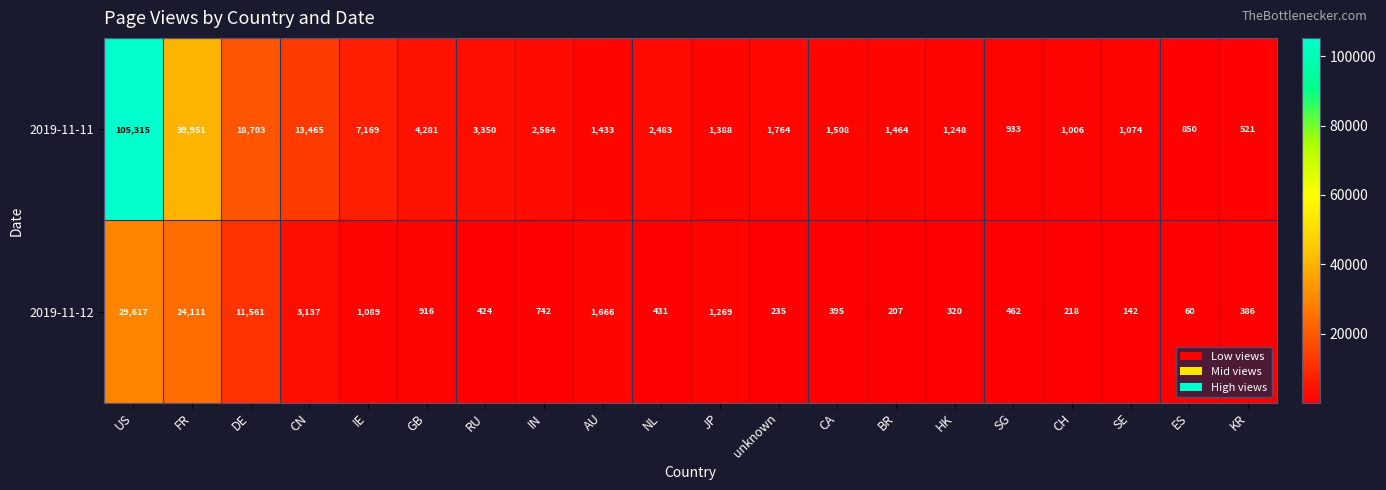

Which series has the largest range (max minus min)?

2019-11-11